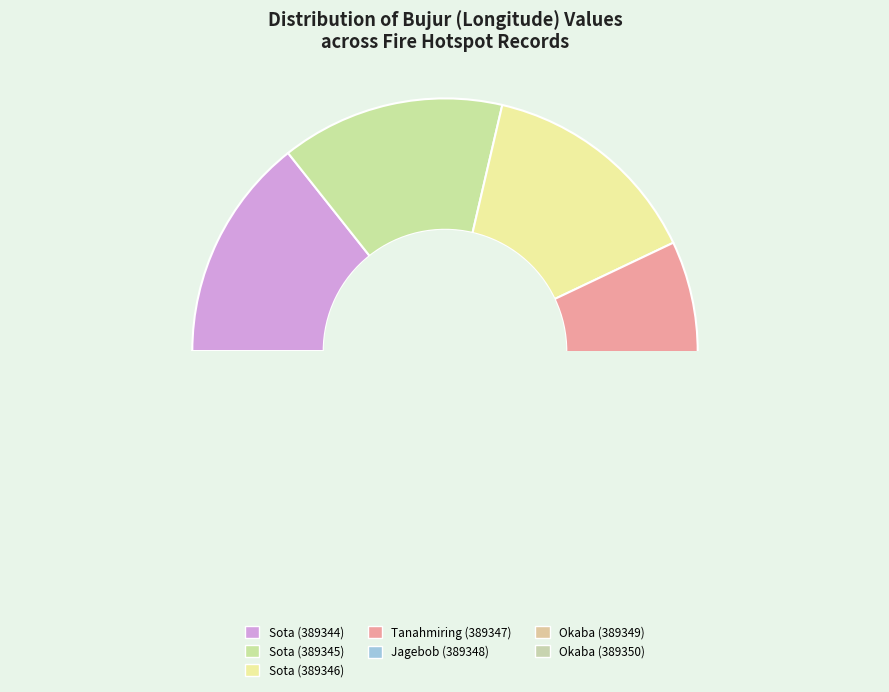

Is there any slice that represents more than half of the pie?

No